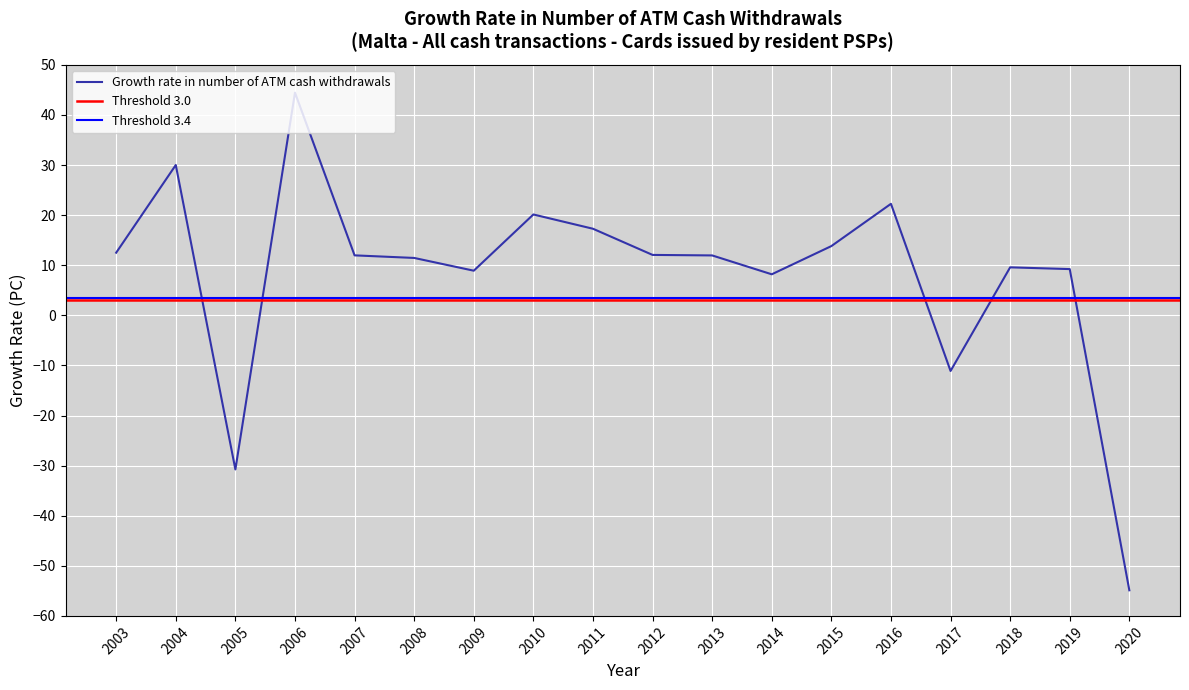

The value at 2013 is 12.0. True or false?

True